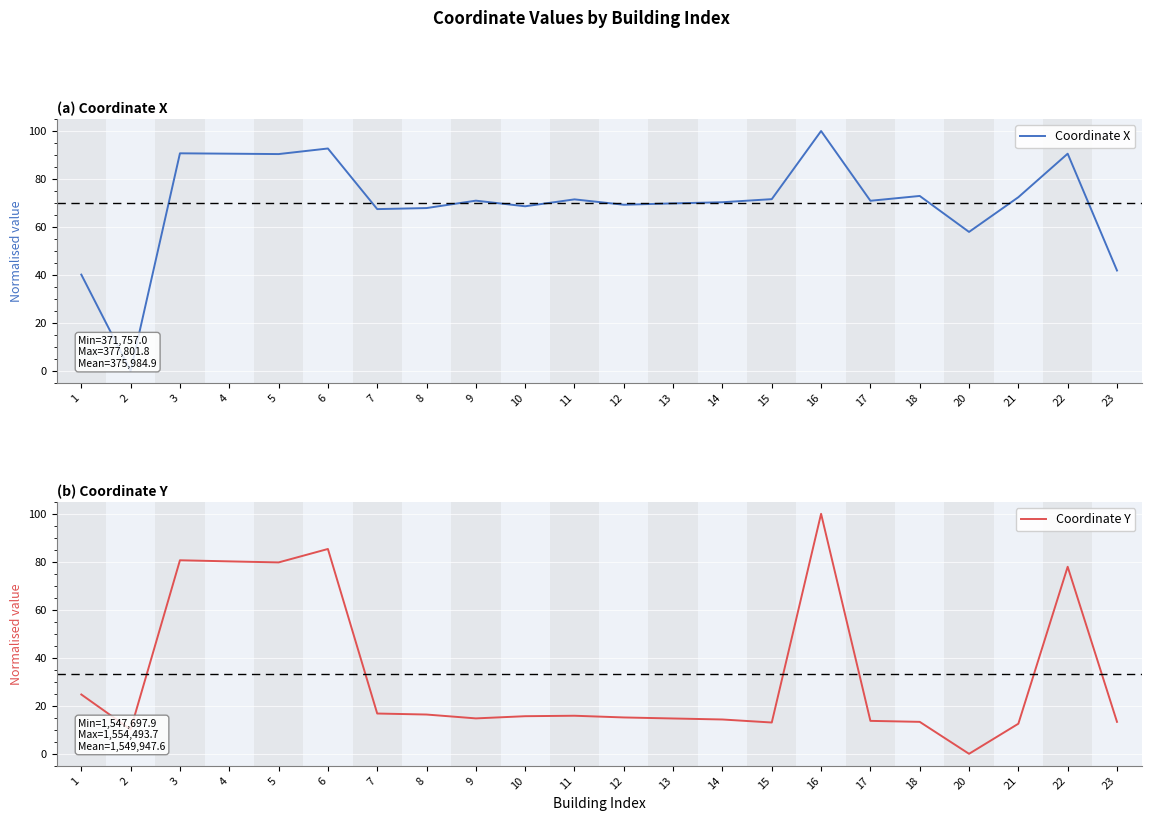

How many data points does each series have?

22